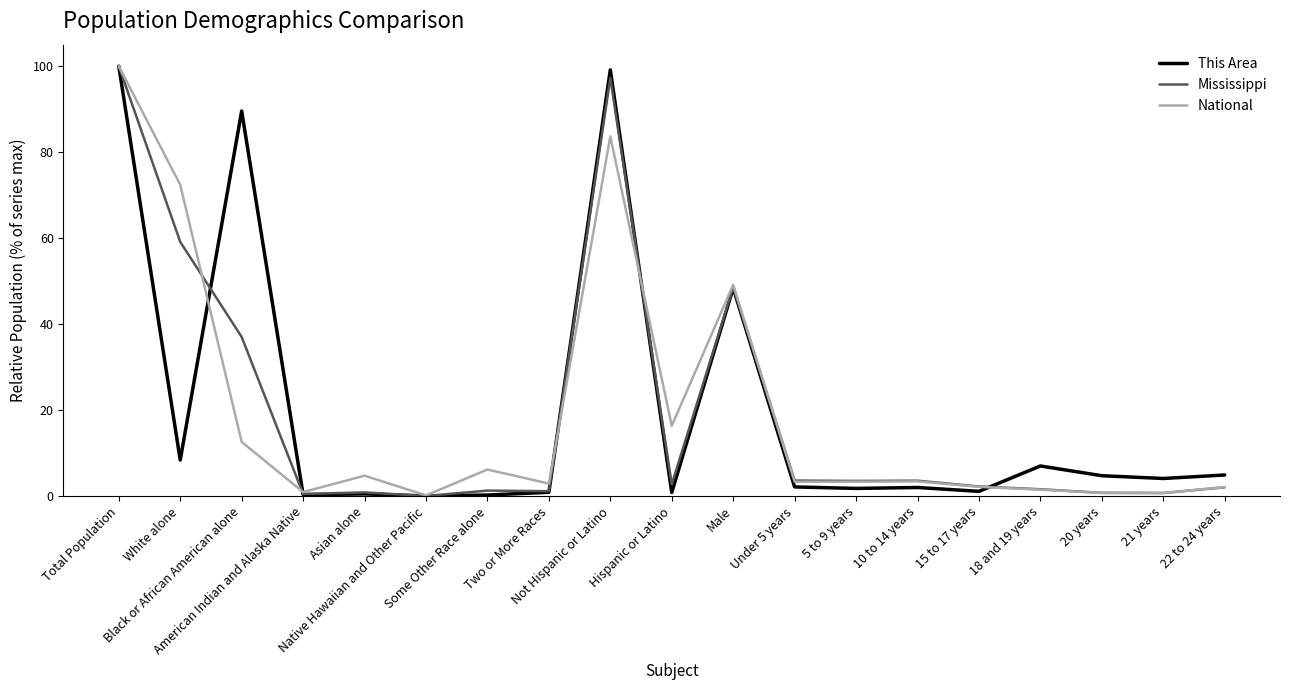

The National series shows 54.4 at Total Population. True or false?

False